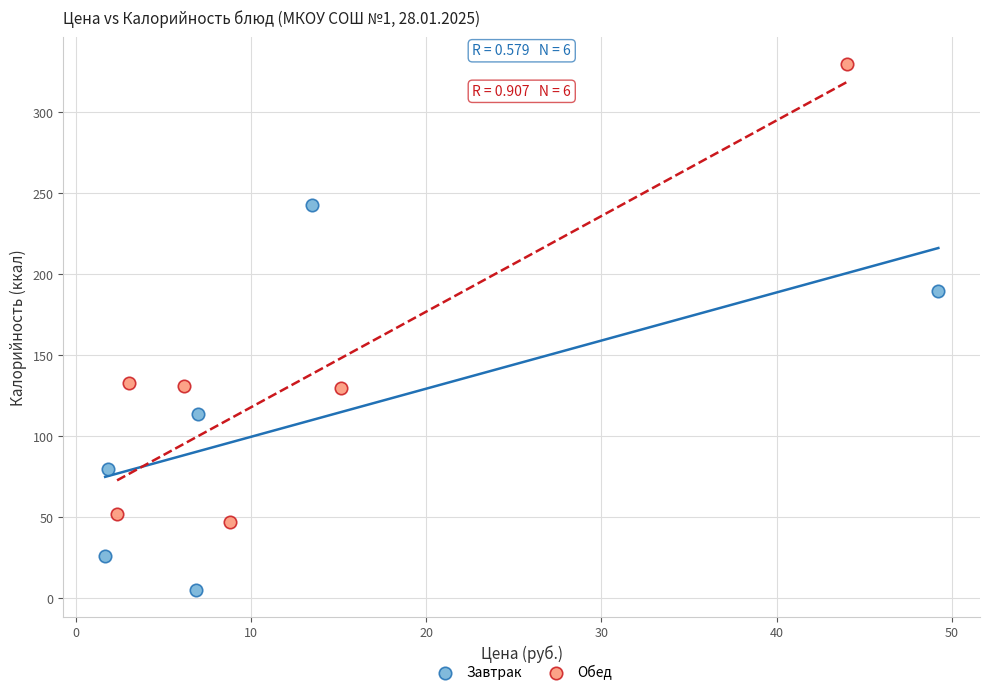

Which series reaches the maximum Y coordinate?

Обед